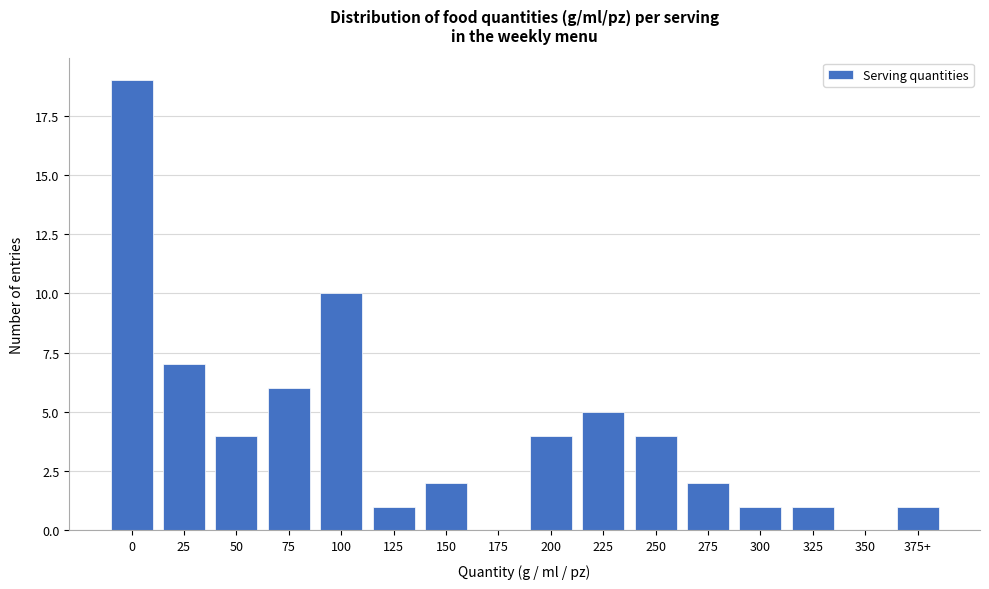

Reading left to right, transcribe all the data shown in this chart.

0=19	25=7	50=4	75=6	100=10	125=1	150=2	175=0	200=4	225=5	250=4	275=2	300=1	325=1	350=0	375+=1